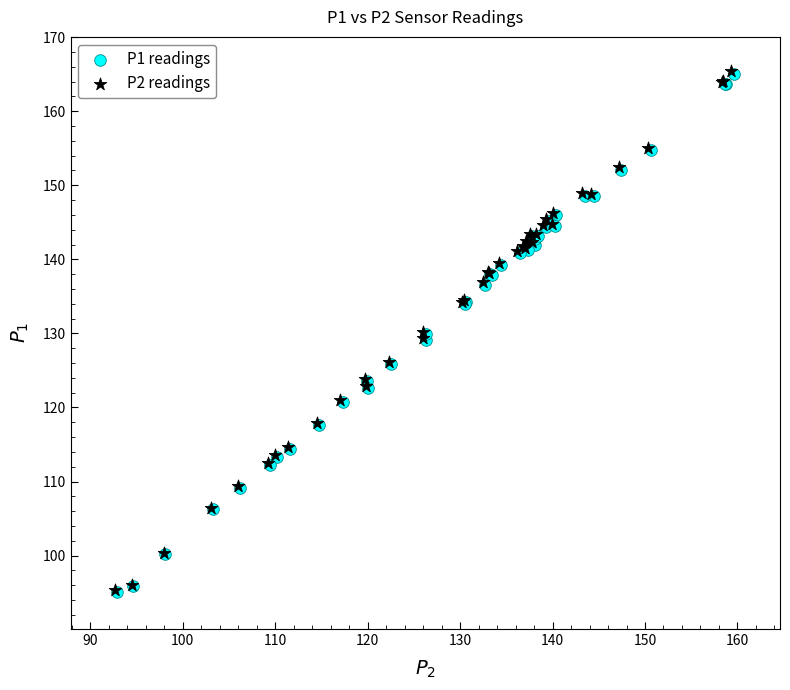

Which series has the largest Y range (max minus min)?

P2 readings